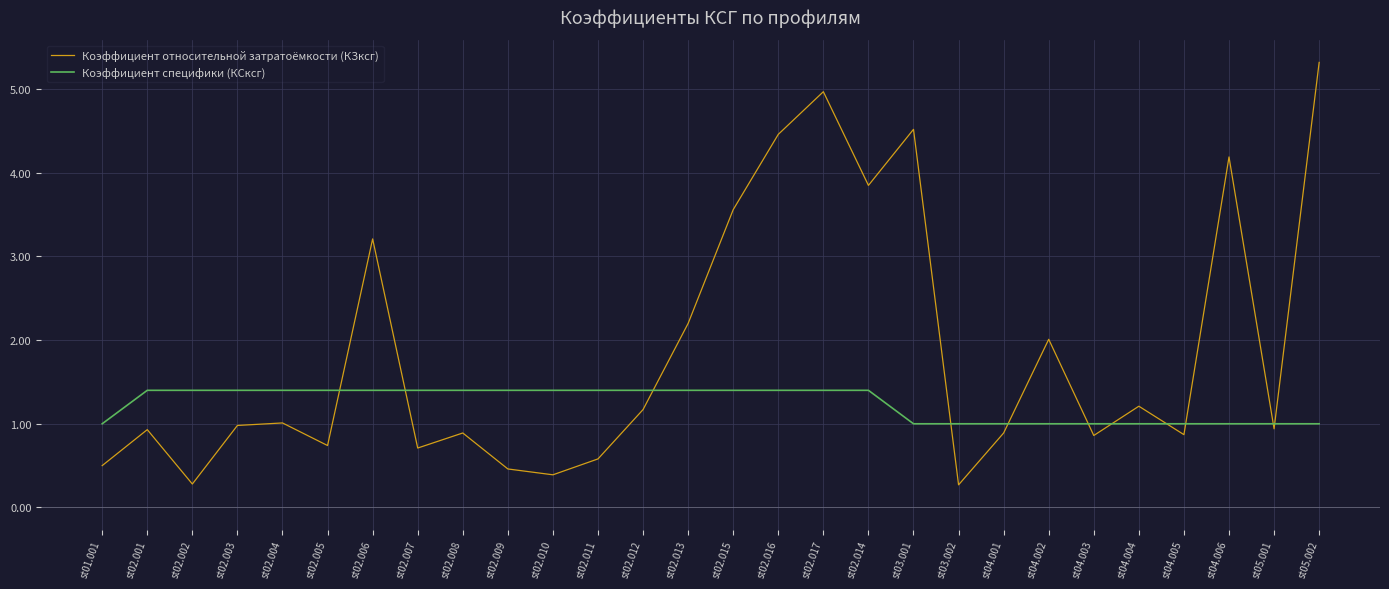

What are all the series names shown in the legend?

Коэффициент относительной затратоёмкости (КЗксг), Коэффициент специфики (КСксг)